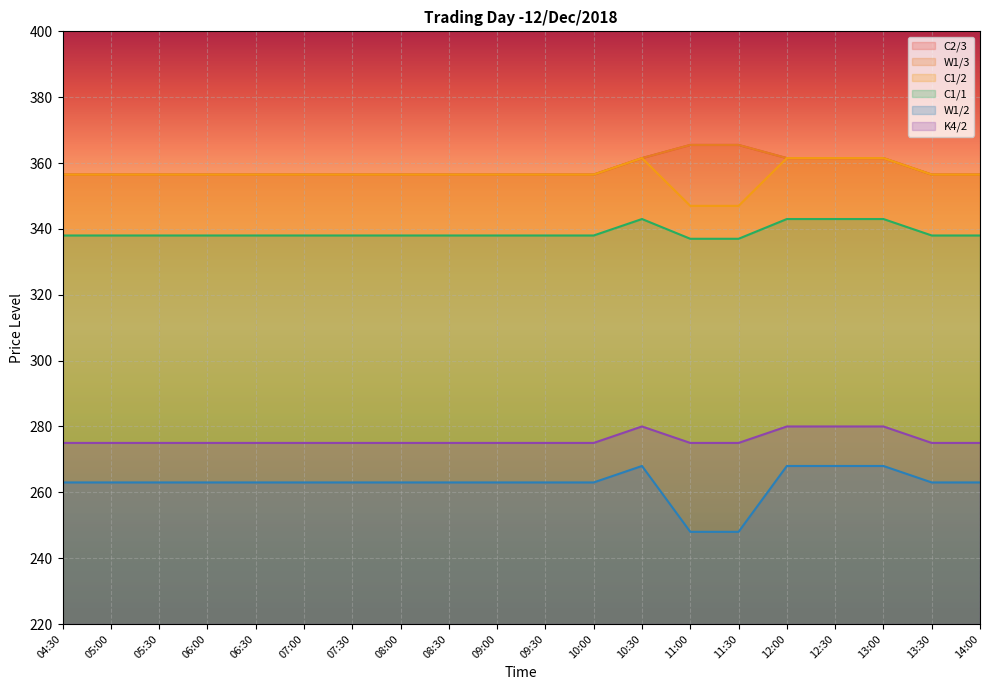

Where is W1/2 nearest to the value 258?

04:30